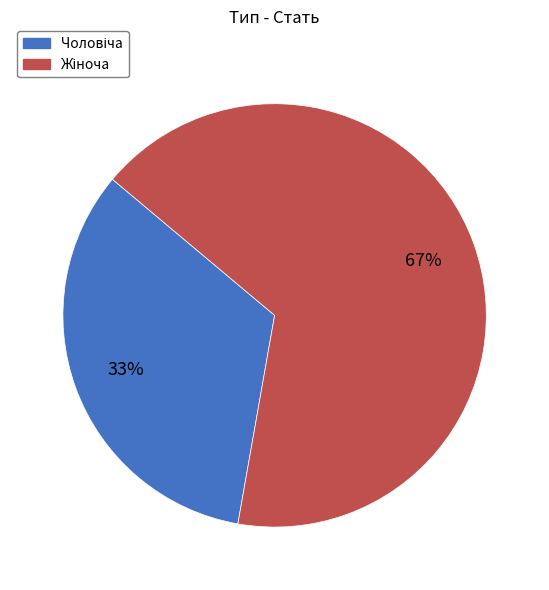

How many slices are in this pie chart?

2